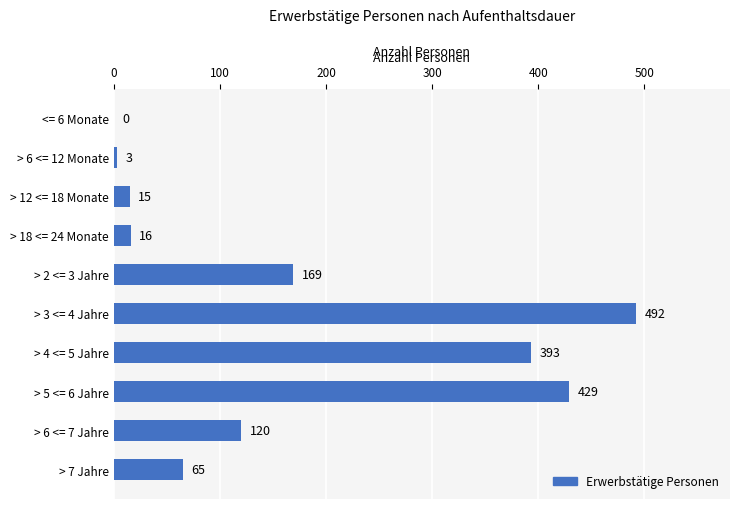

Where is the data nearest to the value 246?

> 2 <= 3 Jahre